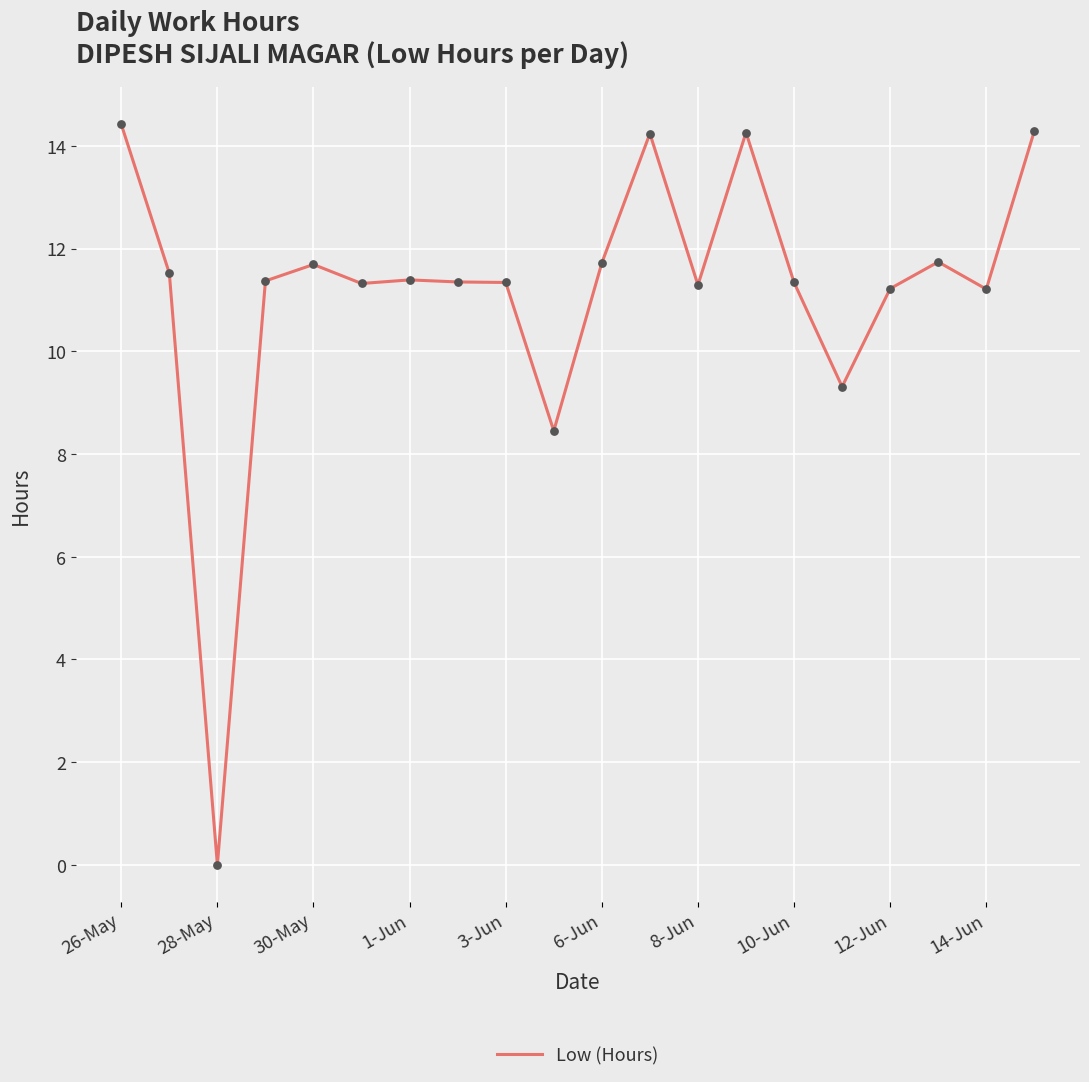

What is the maximum value shown in the chart?

14.4